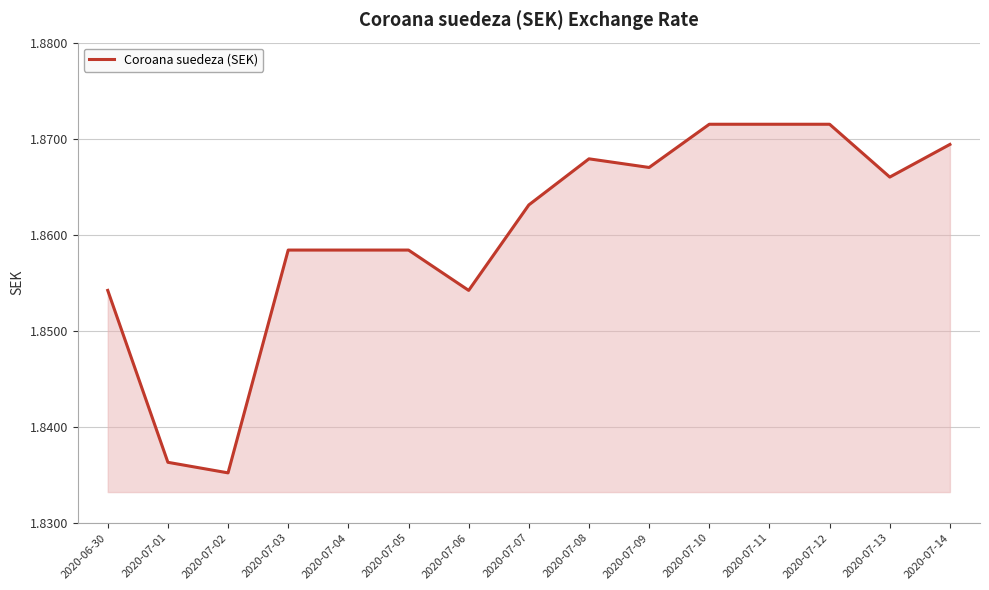

At which label is the value closest to 1?

2020-07-02